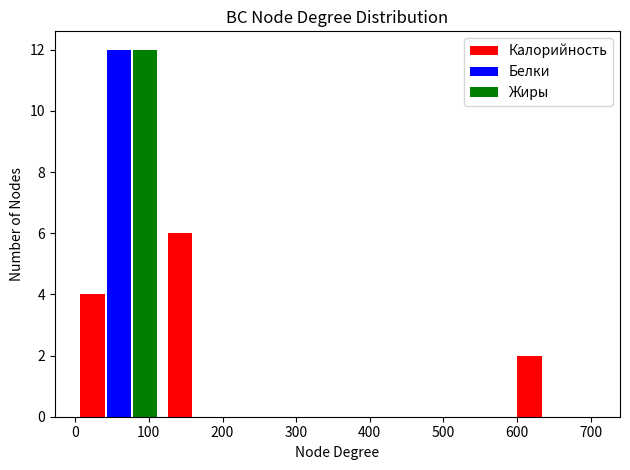

Reading left to right, list every range on the x-axis with the height of the bar of each series over it. Neither the bar edges nor the heights are printed on the chart, so give them approximately, as read against the axes.

0 to 120: Калорийность=4	Белки=12	Жиры=12
120 to 240: Калорийность=6	Белки=0	Жиры=0
240 to 360: Калорийность=0	Белки=0	Жиры=0
360 to 470: Калорийность=0	Белки=0	Жиры=0
470 to 590: Калорийность=0	Белки=0	Жиры=0
590 to 710: Калорийность=2	Белки=0	Жиры=0